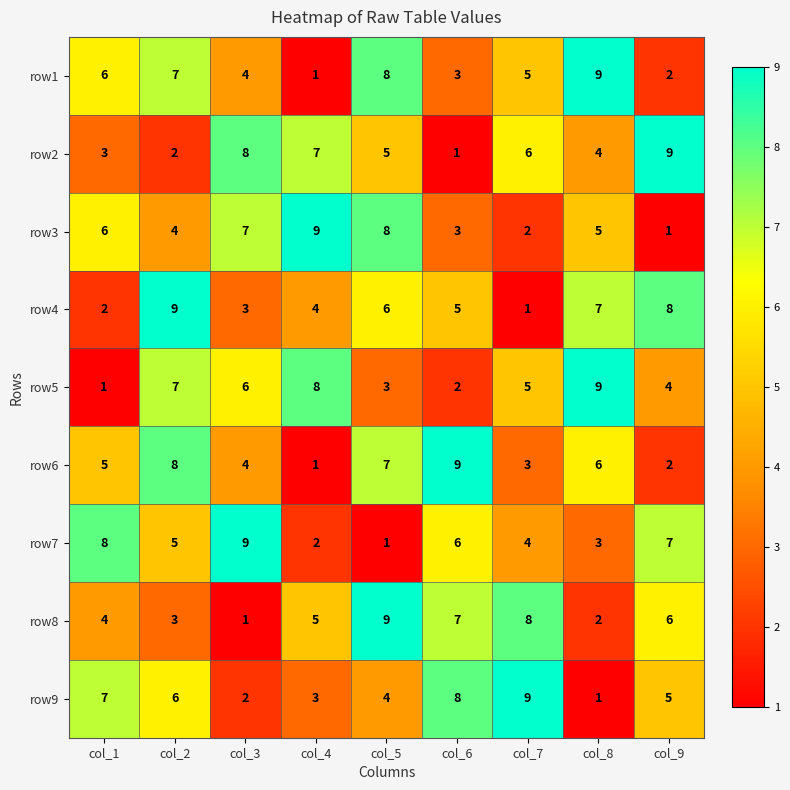

What is the sum of all row4 values?

45